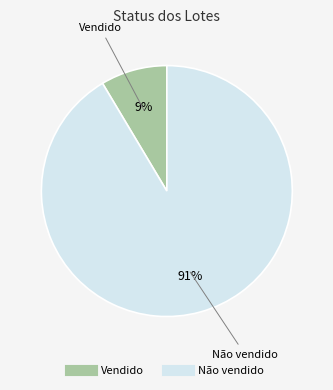

Rank the categories by value from lowest to highest.

Vendido, Não vendido